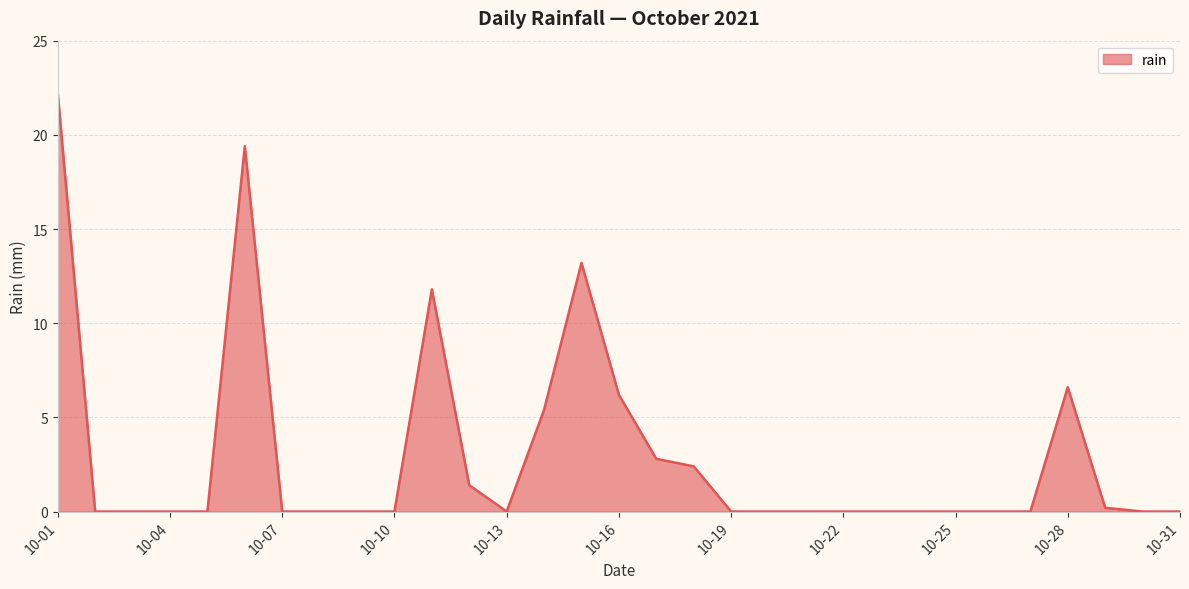

What is the difference between the maximum and minimum values?

22.2